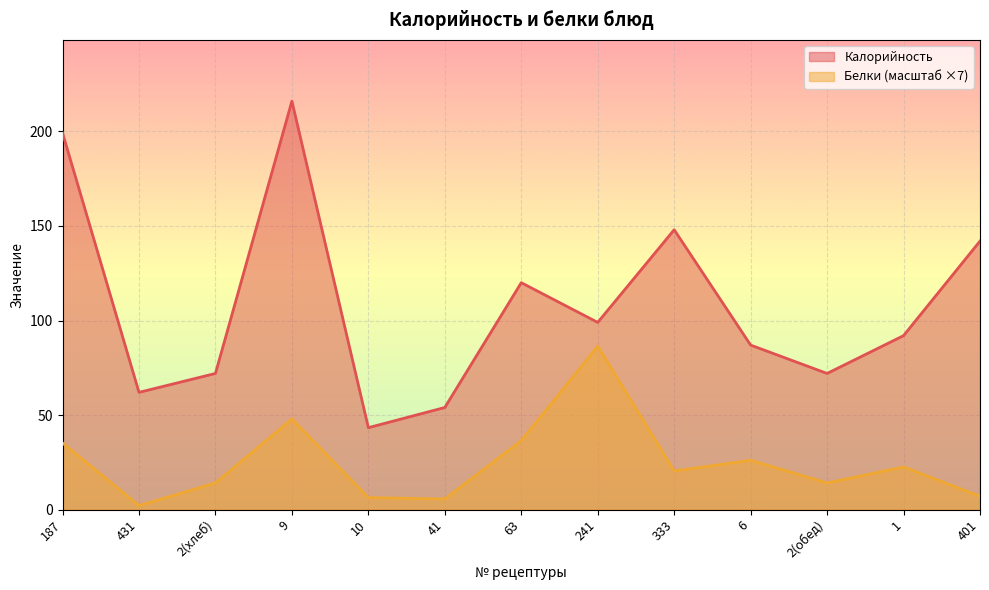

Reading right to left, what are all the values shown in this chart?

Калорийность: 401=142.0	1=92.0	2(обед)=72.0	6=87.0	333=148.0	241=99.0	63=120.0	41=54.0	10=43.3	9=216.0	2(хлеб)=72.0	431=62.0	187=199.2
Белки: 401=7.0	1=22.6	2(обед)=14.1	6=26.1	333=20.4	241=86.4	63=36.5	41=5.6	10=6.3	9=47.9	2(хлеб)=14.1	431=2.1	187=35.2